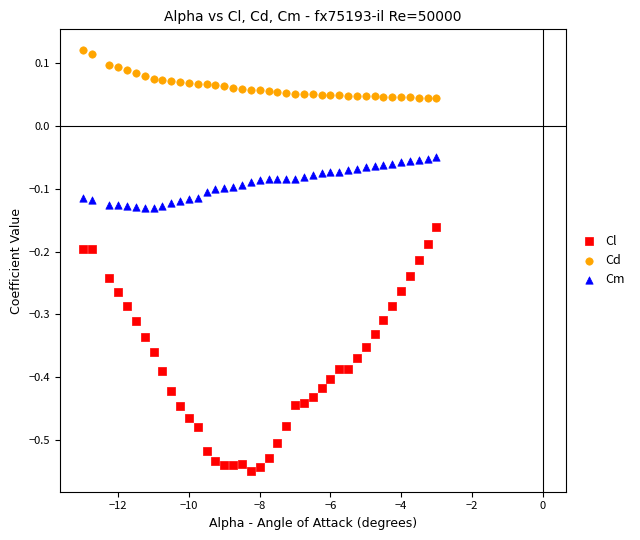

Across all data points, what is the range of Y values (max minus min)?

0.7